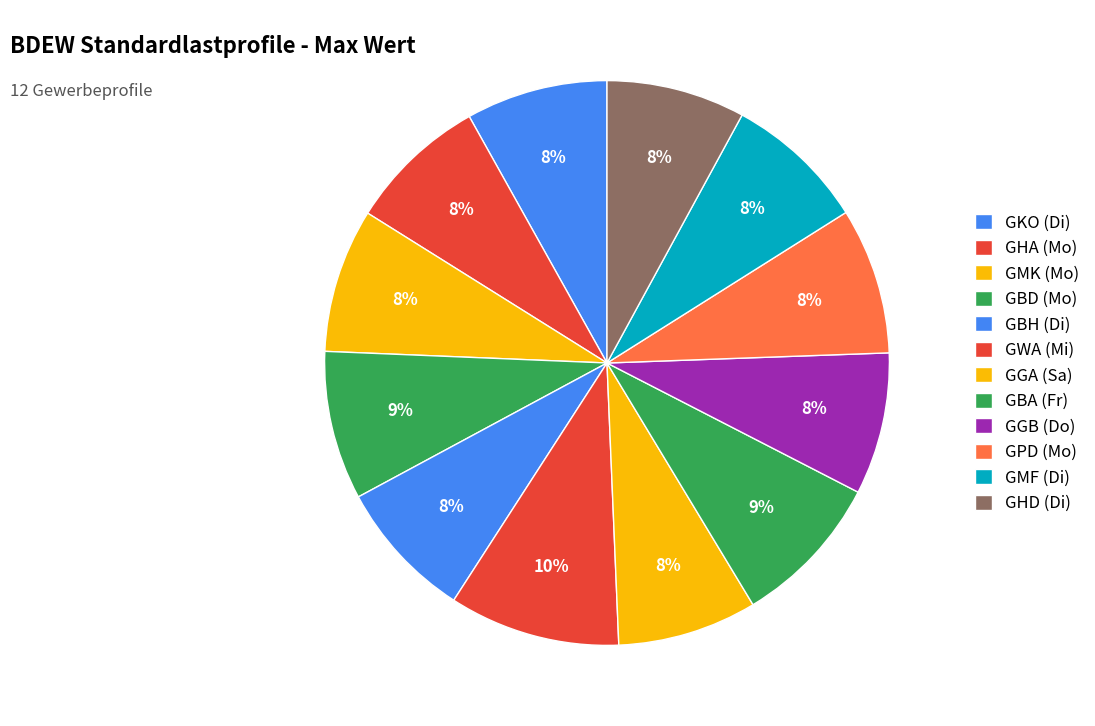

Approximately how many times larger is the value at GBD (Mo) compared to GGA (Sa)?

1.1